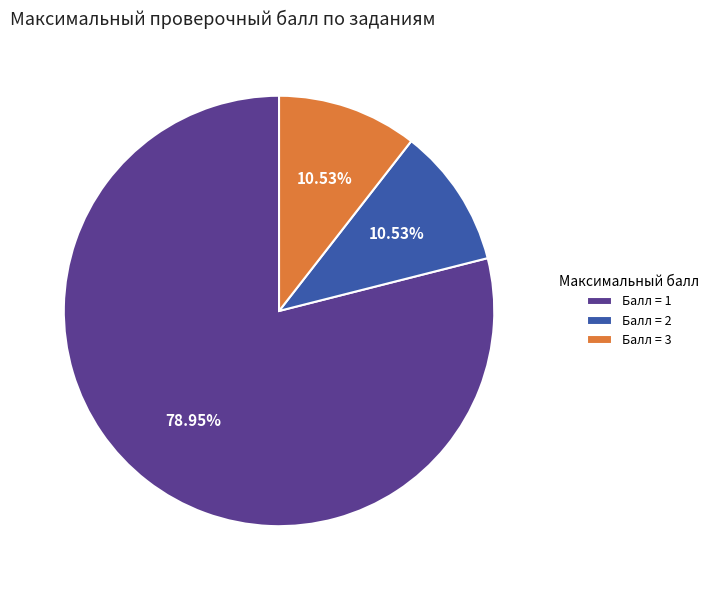

To the nearest percent, what is the average slice percentage?

33%